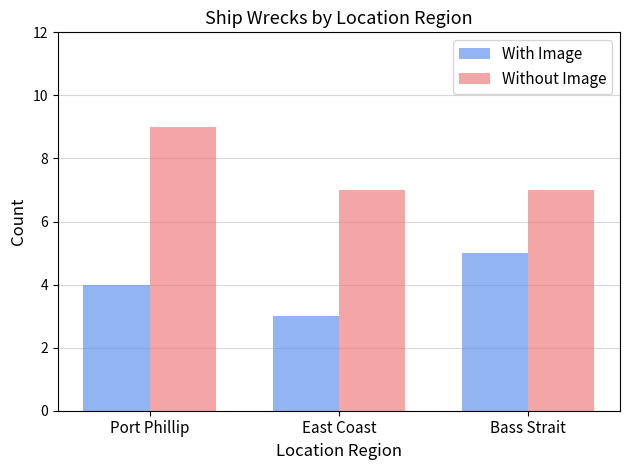

The value of Without Image at Port Phillip is 2. True or false?

False